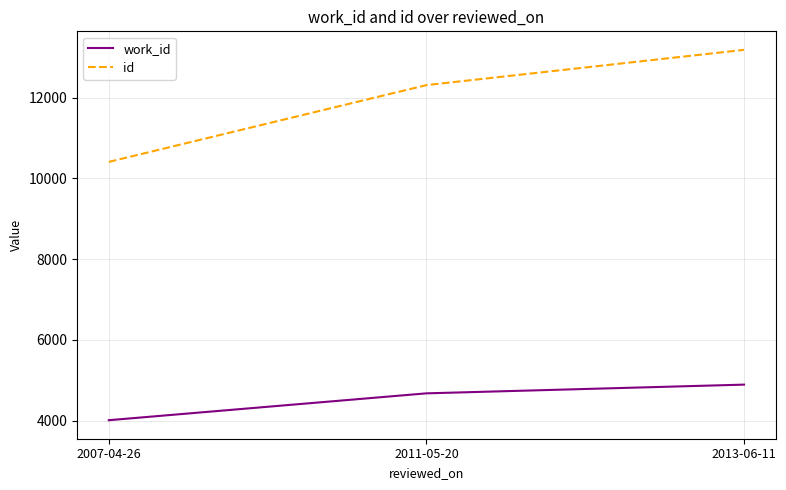

Is this an area chart (filled region under the line)?

No